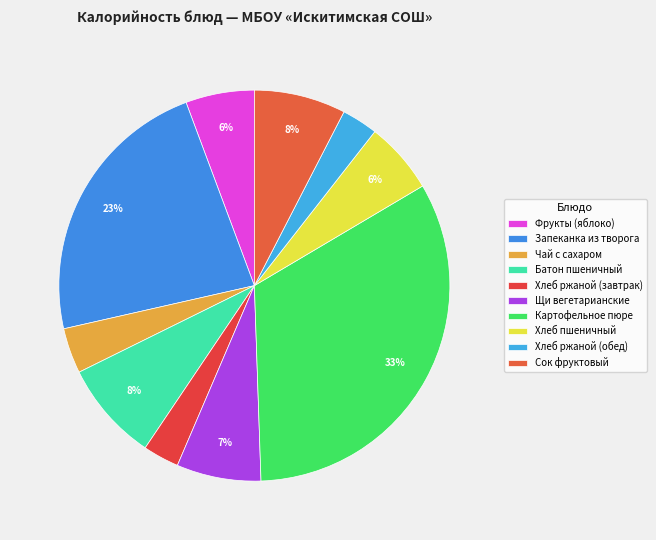

How many slices are in this pie chart?

10